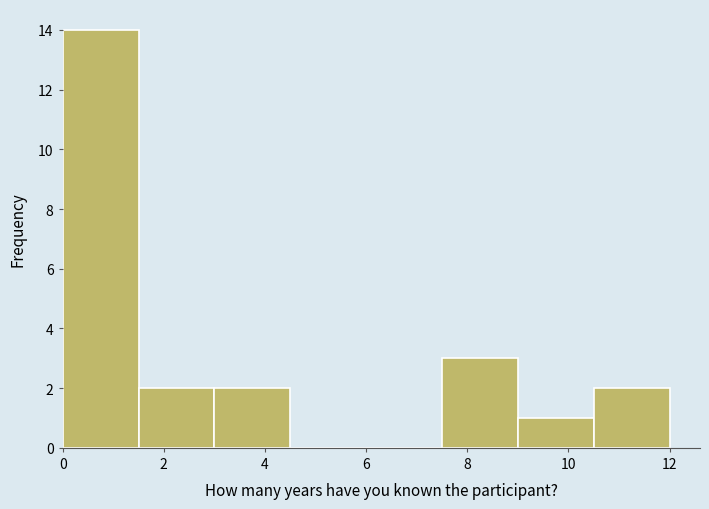

How tall is the bar that spans 7.5 to 9.0 on the x-axis? Neither the bar edges nor the heights are printed on the chart, so give them approximately, as read against the axes.

3